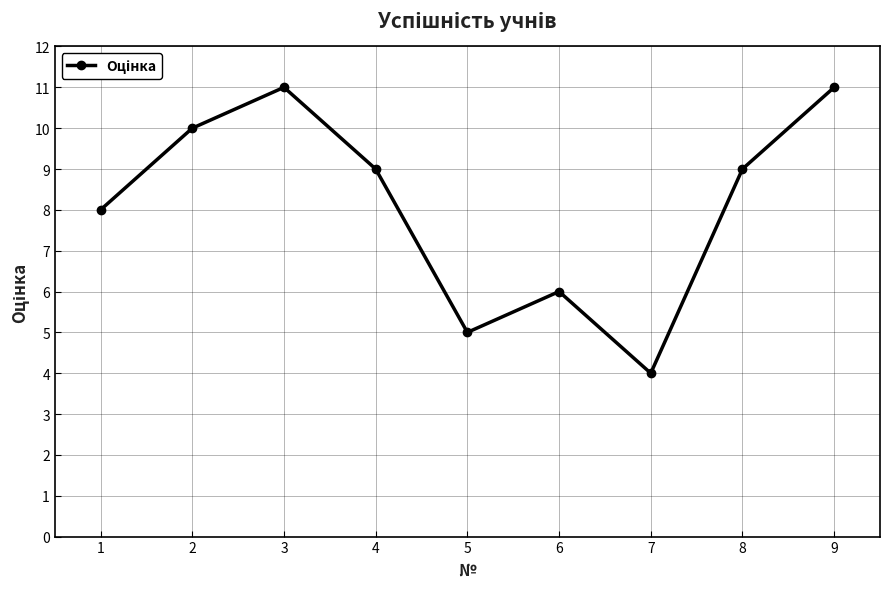

Approximately how many times larger is the value at 6 compared to 4?

0.7